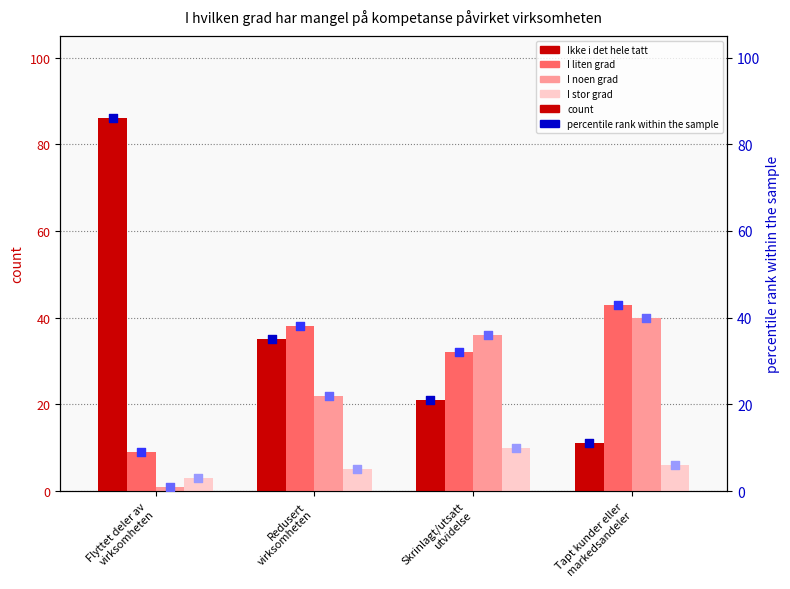

At how many categories does at least one series exceed 21?

4